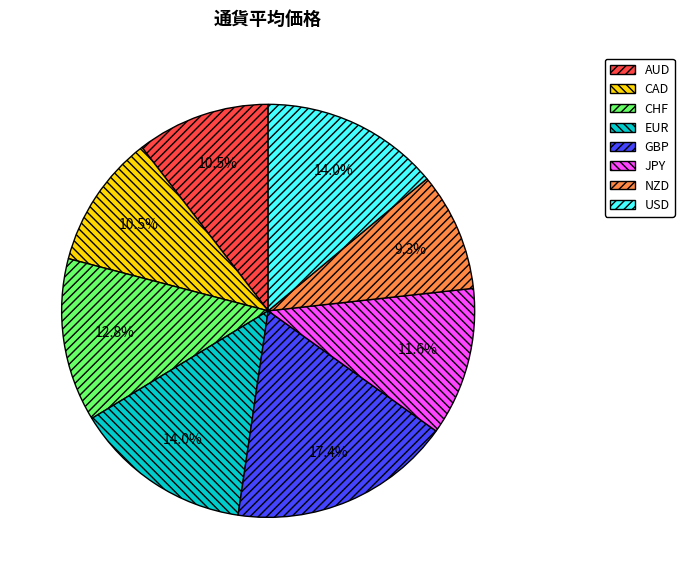

How many segments does this pie chart have?

8